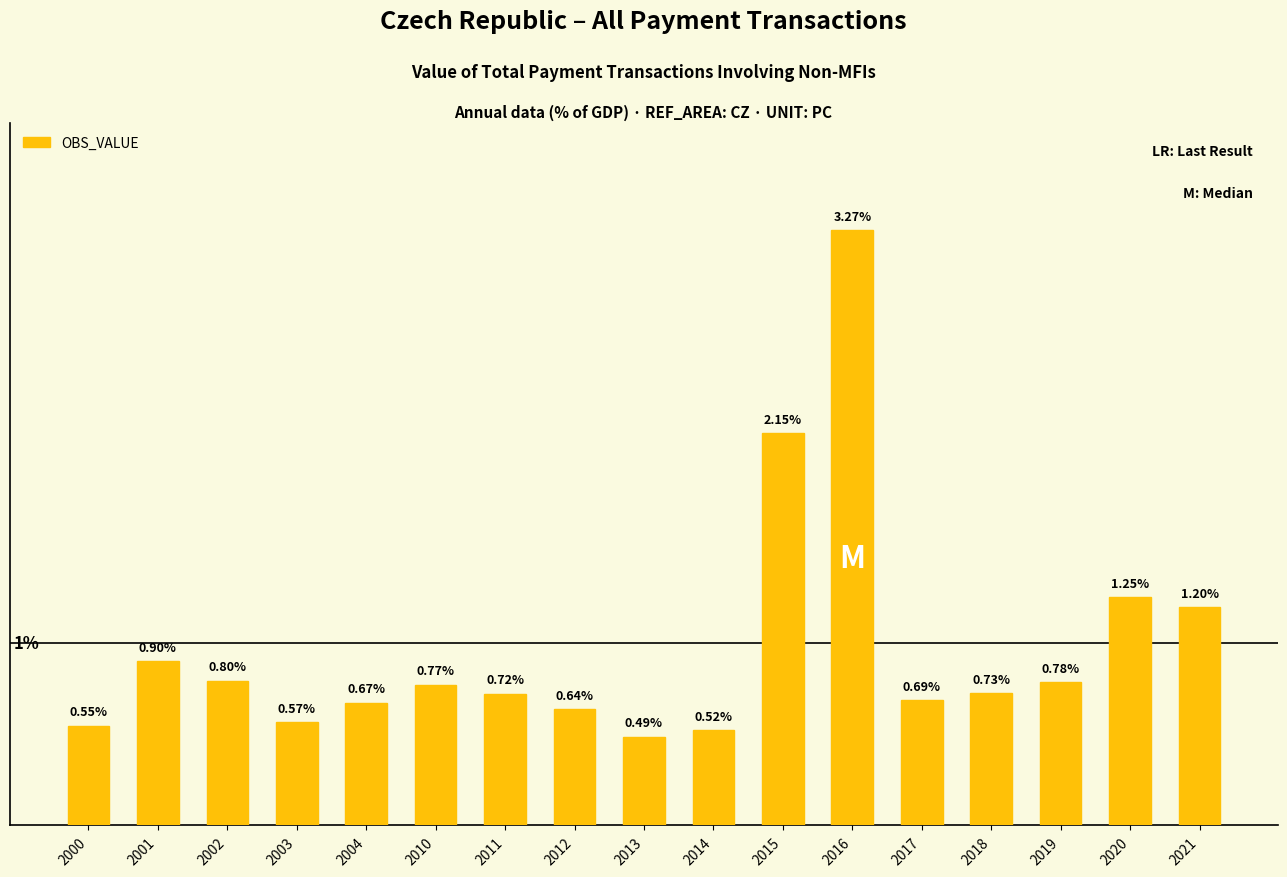

Rank the categories by value from highest to lowest.

2016, 2015, 2020, 2021, 2001, 2002, 2019, 2010, 2018, 2011, 2017, 2004, 2012, 2003, 2000, 2014, 2013